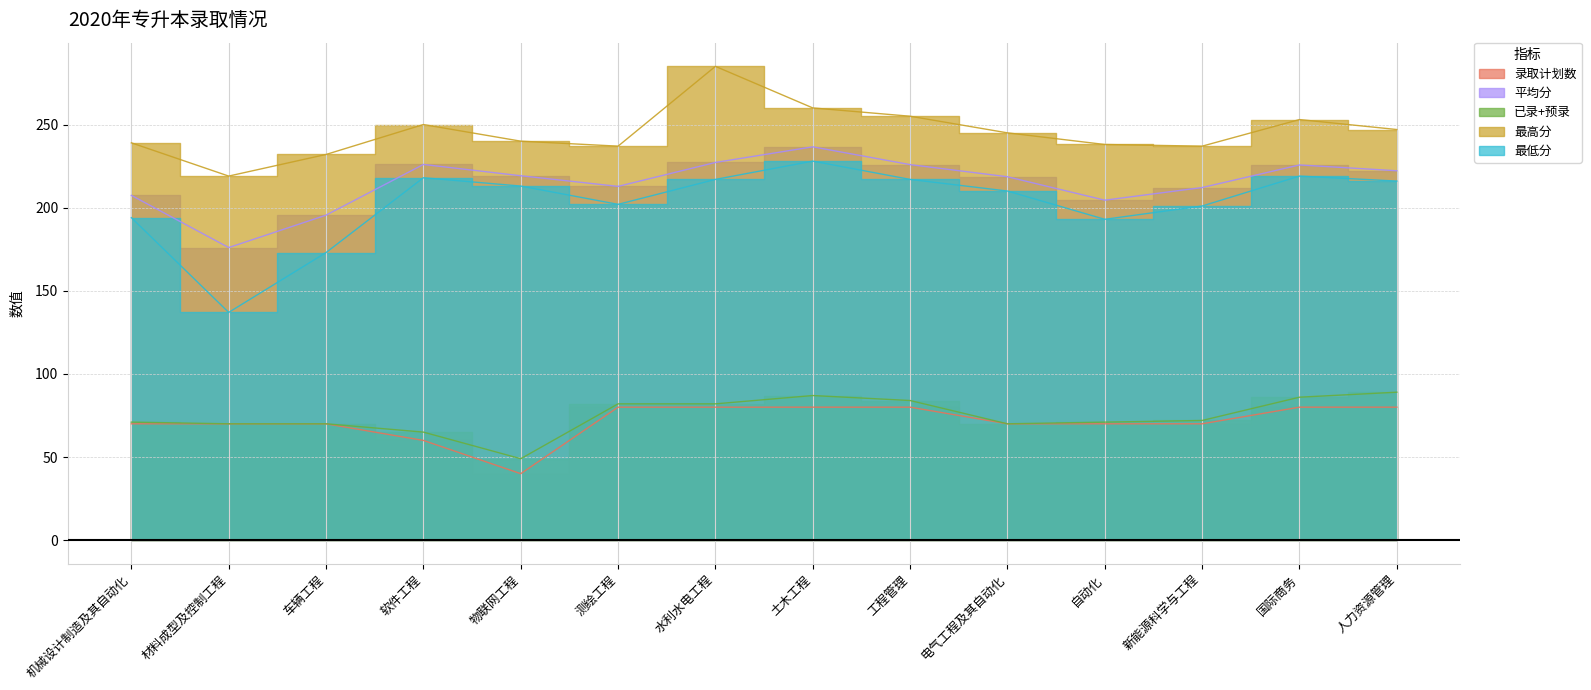

True or false: 最低分 and 录取计划数 intersect in this chart.

False